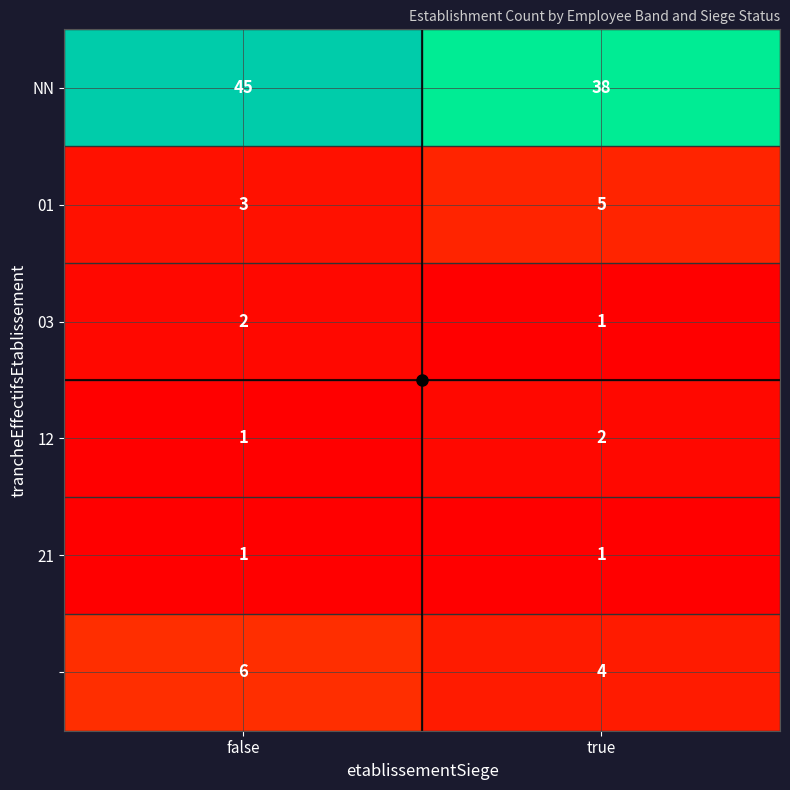

At which category does the chart reach its peak across all series?

false